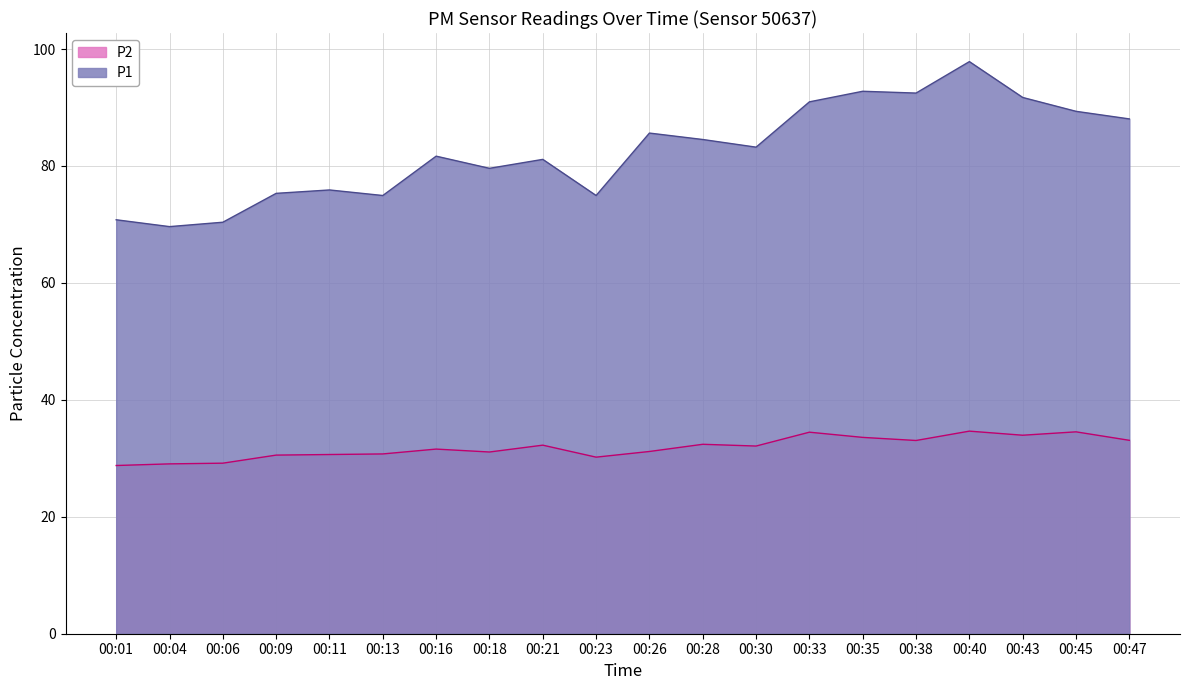

What is the highest value of the P2 series?

34.6